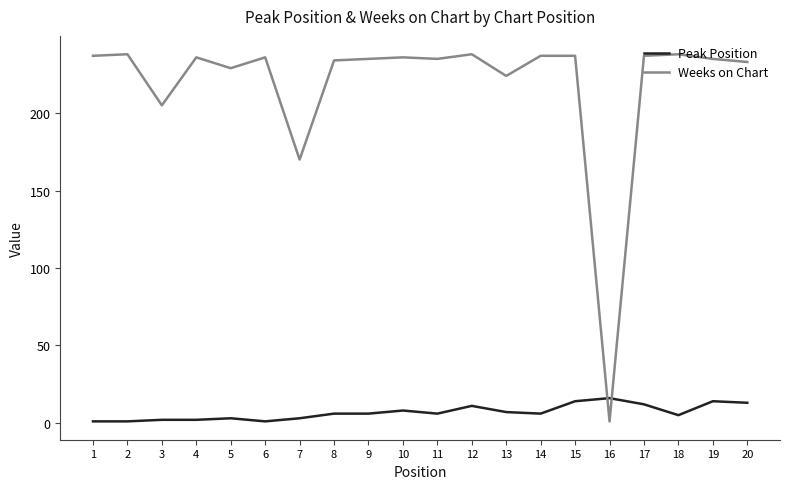

Which series has the largest total across all categories?

Weeks on Chart